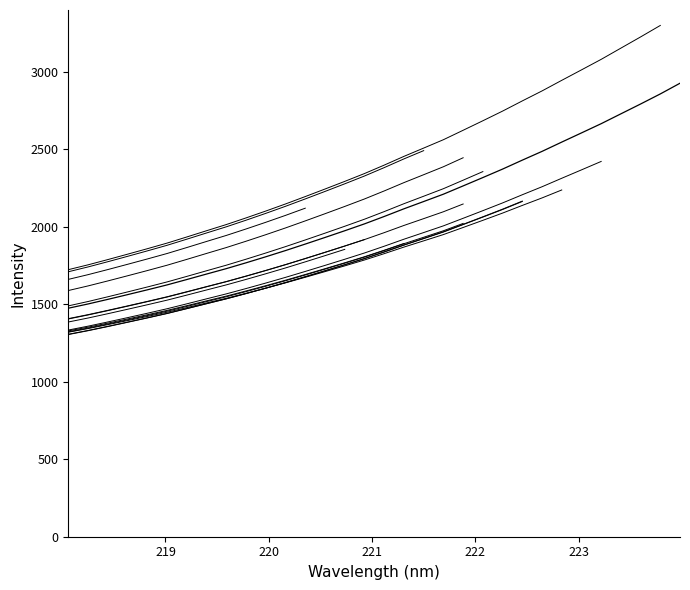

How many data points are less than 2066?

16